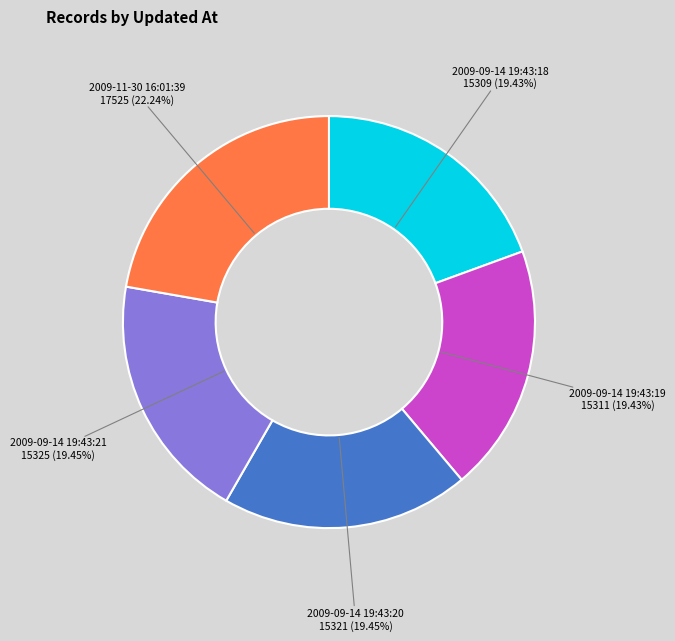

Do 2009-09-14 19:43:18 and 2009-11-30 16:01:39 together represent more than half of the pie?

No